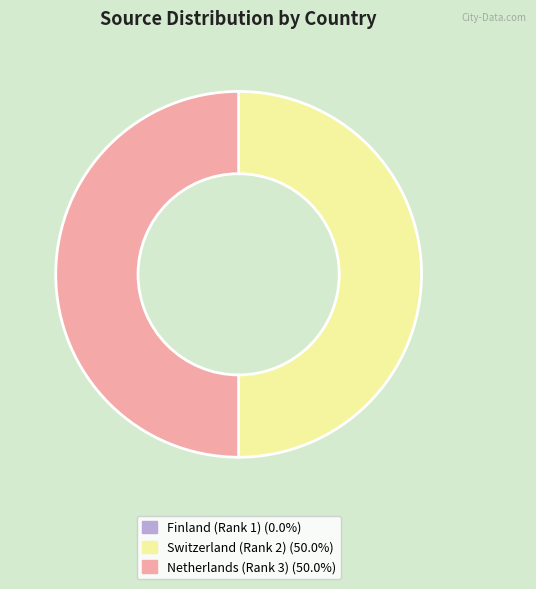

What is the ratio of the value at Switzerland (Rank 2) (50.0%) to the value at Netherlands (Rank 3) (50.0%)?

1.0